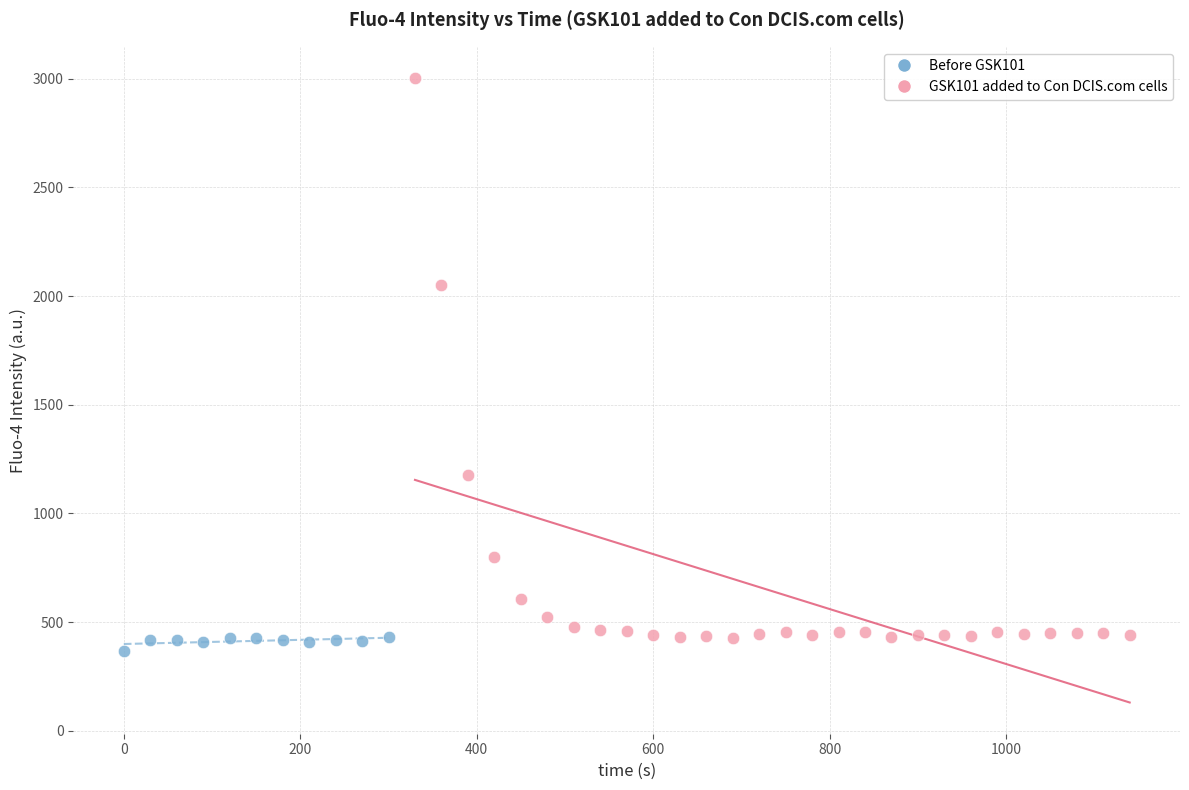

Which series has the largest Y range (max minus min)?

GSK101 added to Con DCIS.com cells